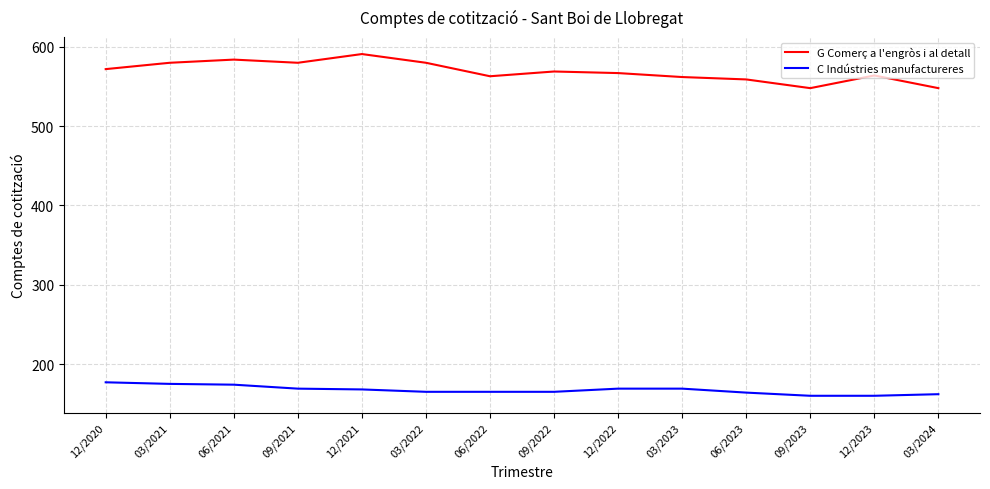

What is the average value of the G Comerç a l'engròs i al detall series?

569